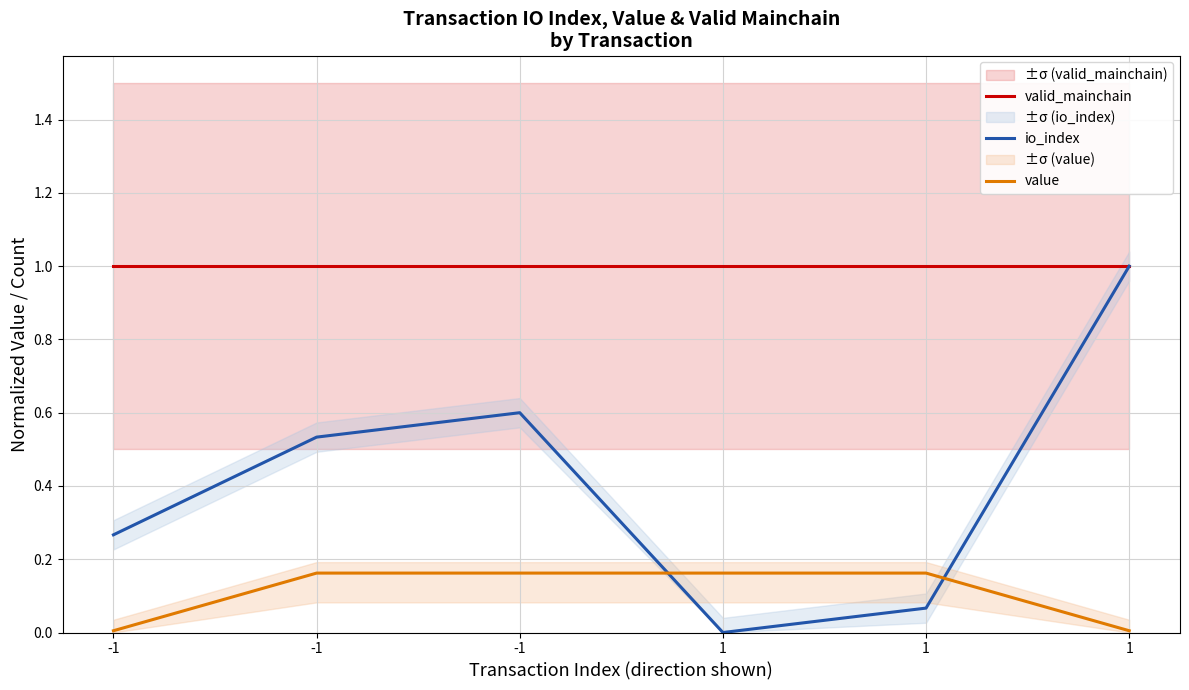

List the series in order of their overall mean, lowest first.

value, io_index, valid_mainchain